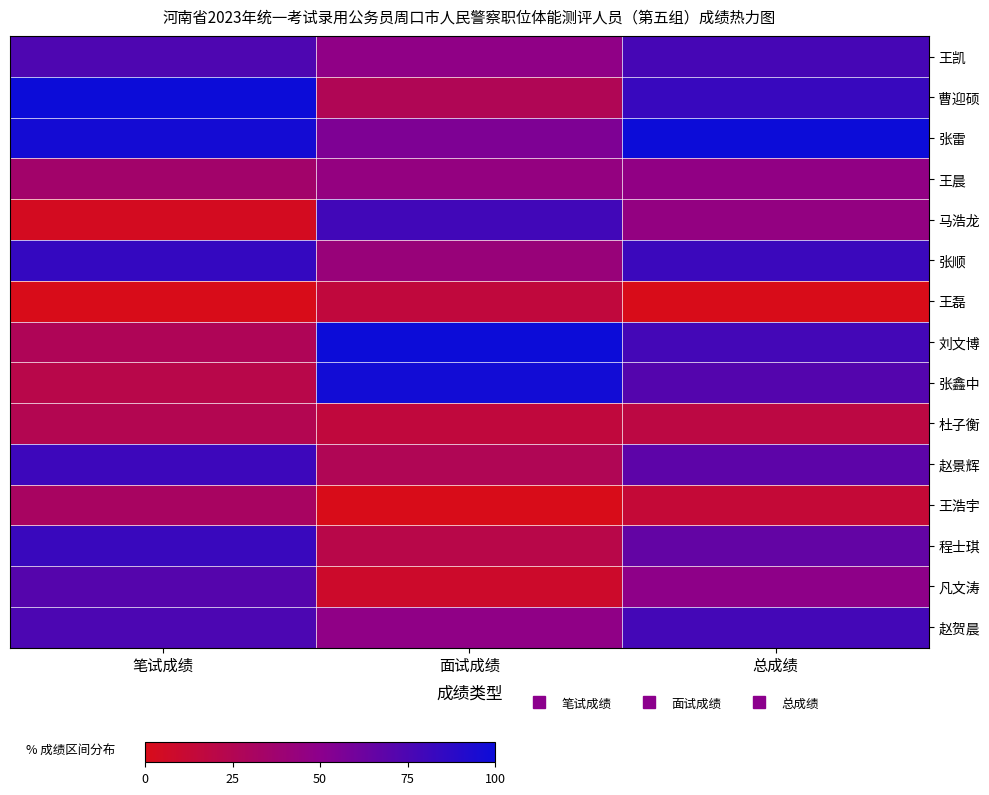

What is the difference between the highest and lowest values at 面试成绩?

100.0